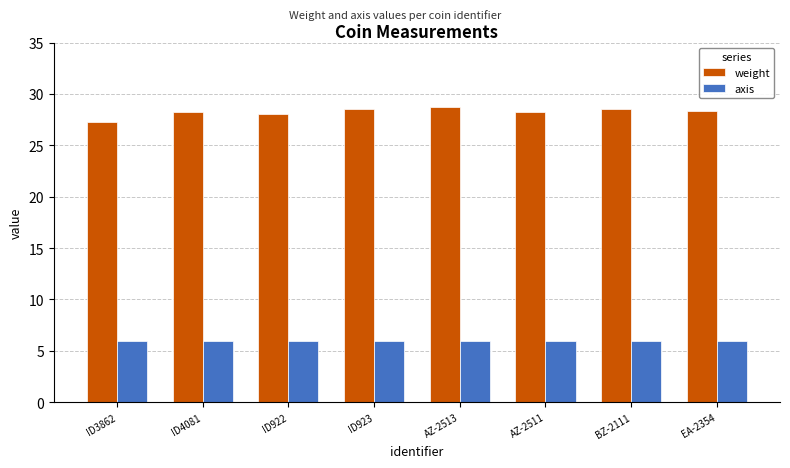

Rank the series by their maximum value, from lowest to highest.

axis, weight